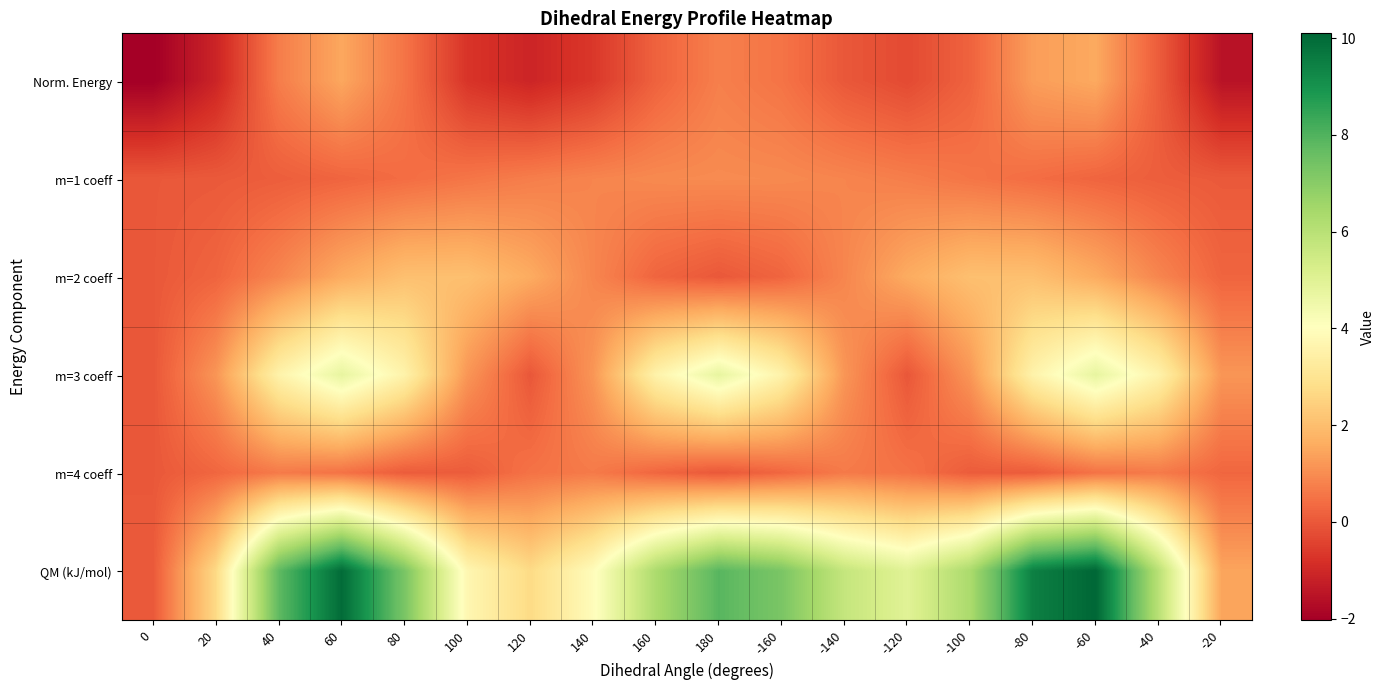

What is the spread (max minus min) of values at -20?

3.0